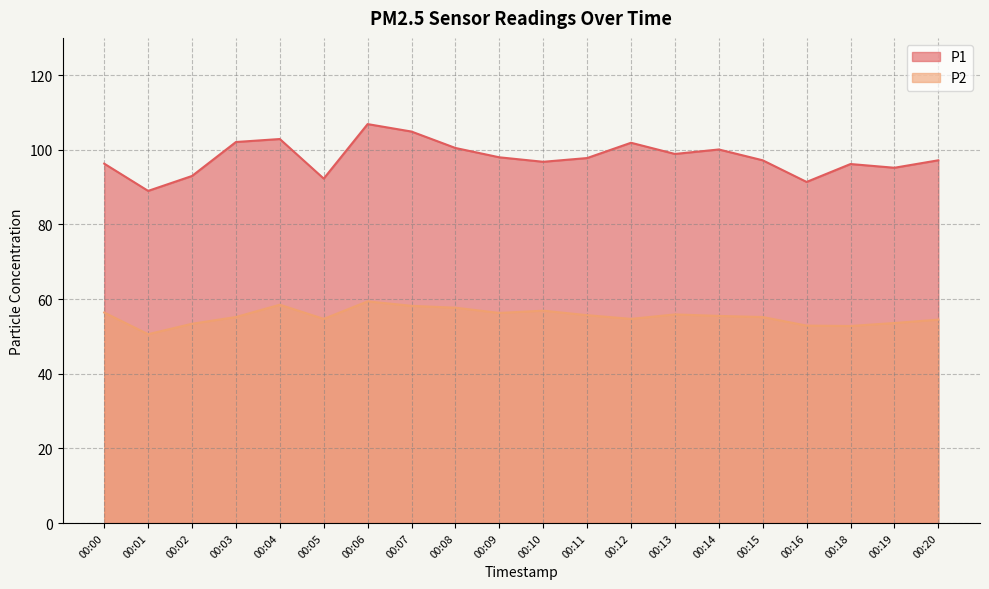

Which has a higher value, 00:10 or 00:04?

00:04